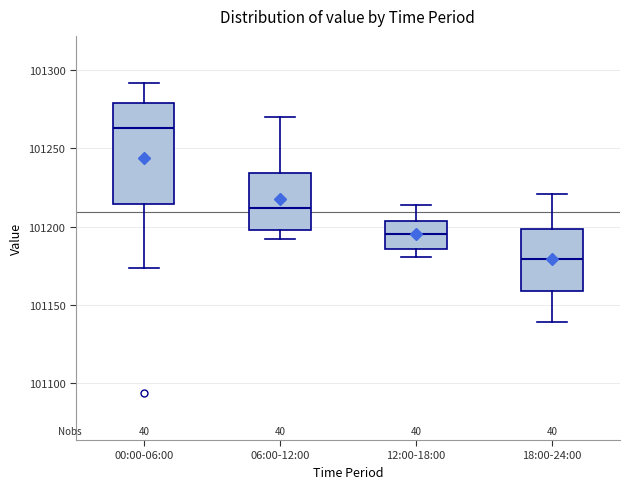

Which box is the tallest, from its lower edge to its upper edge?

00:00-06:00